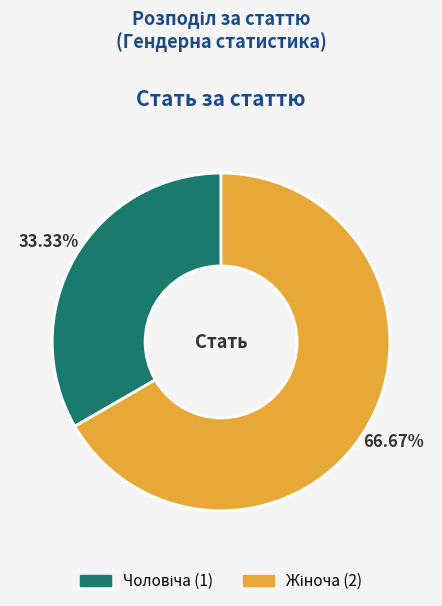

Is there any slice that represents more than half of the pie?

Yes